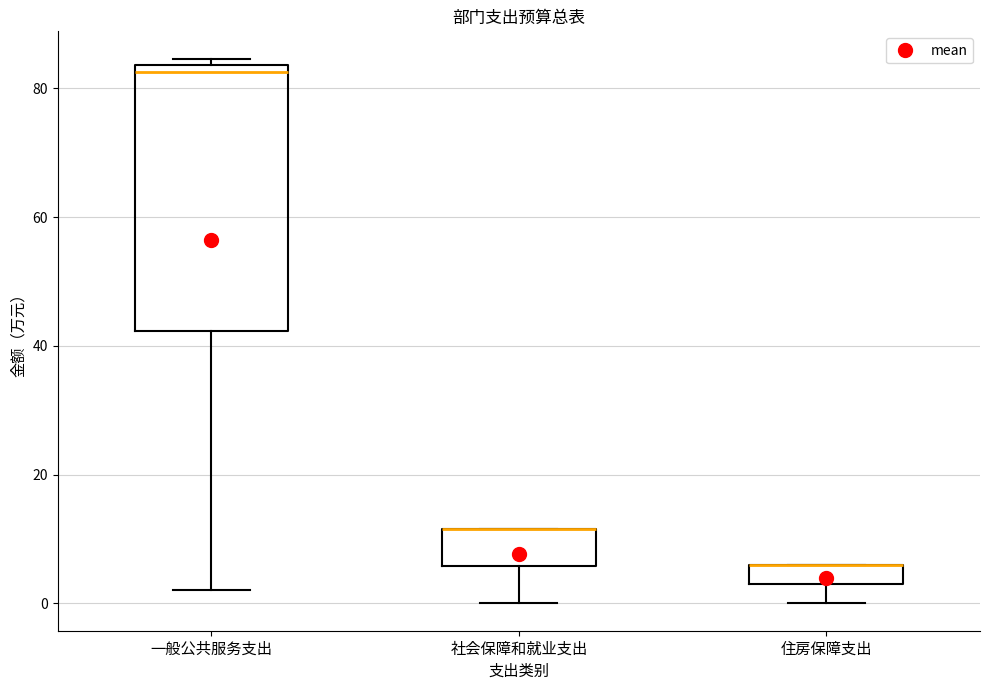

Reading left to right, transcribe this box plot: for each box, give where its median line is, the range the box spans, and where its two whiskers end, as read against the y-axis. The values are not printed on the chart, so give them approximately, as read against the axis.

一般公共服务支出: median 82, box 42 to 84, whiskers 2 to 84 (just above the box's upper edge)
社会保障和就业支出: median 12 (drawn on the box's upper edge), box 6 to 12, whiskers 0 to 12
住房保障支出: median 6 (drawn on the box's upper edge), box 4 to 6, whiskers 0 to 6